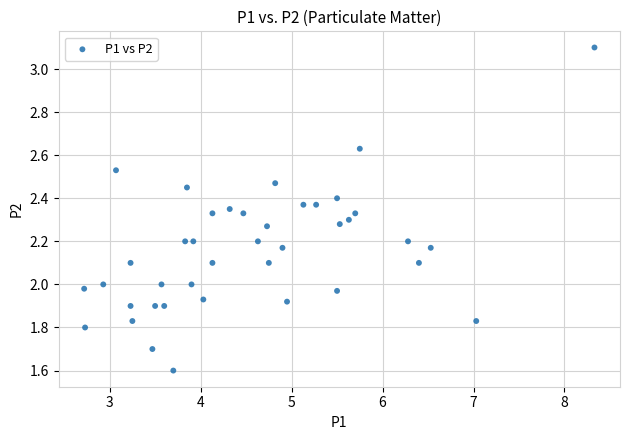

What is the range of Y values (max minus min)?

1.5